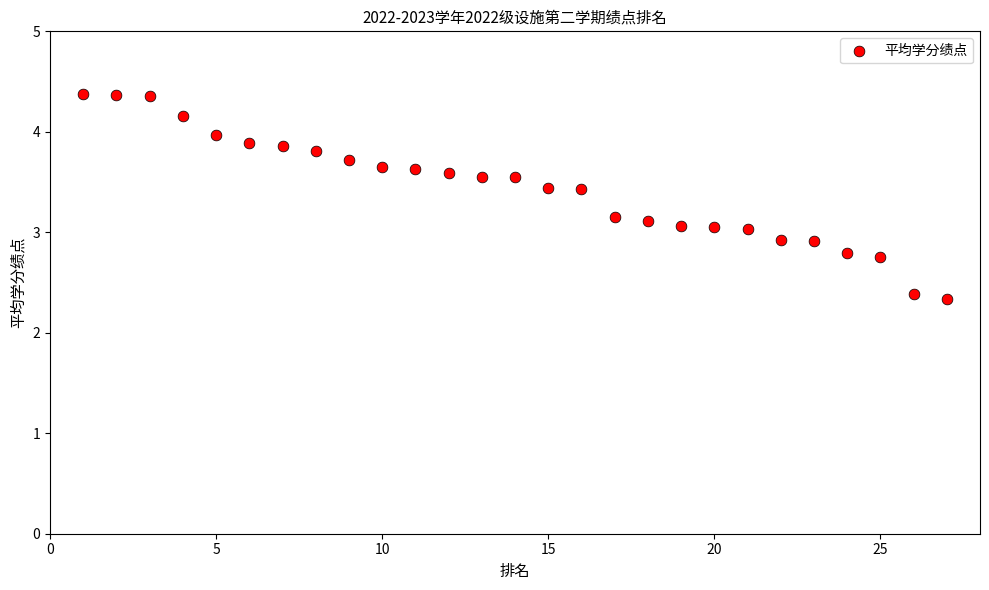

What is the range of X values (max minus min)?

26.0